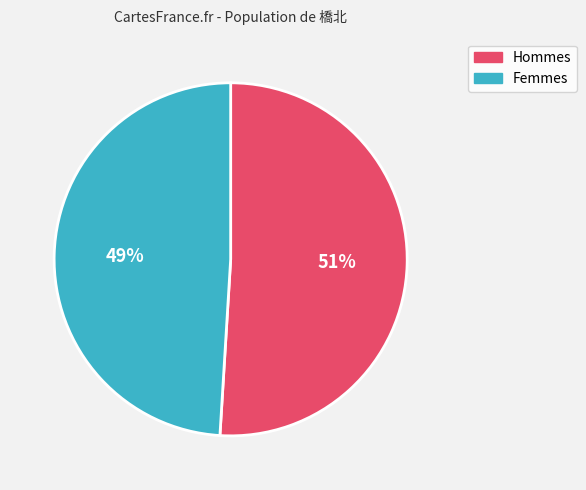

Is there a majority slice in this chart?

Yes